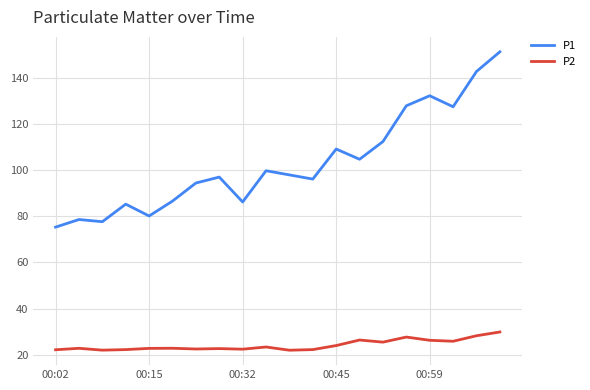

Which series has the largest total across all categories?

P1